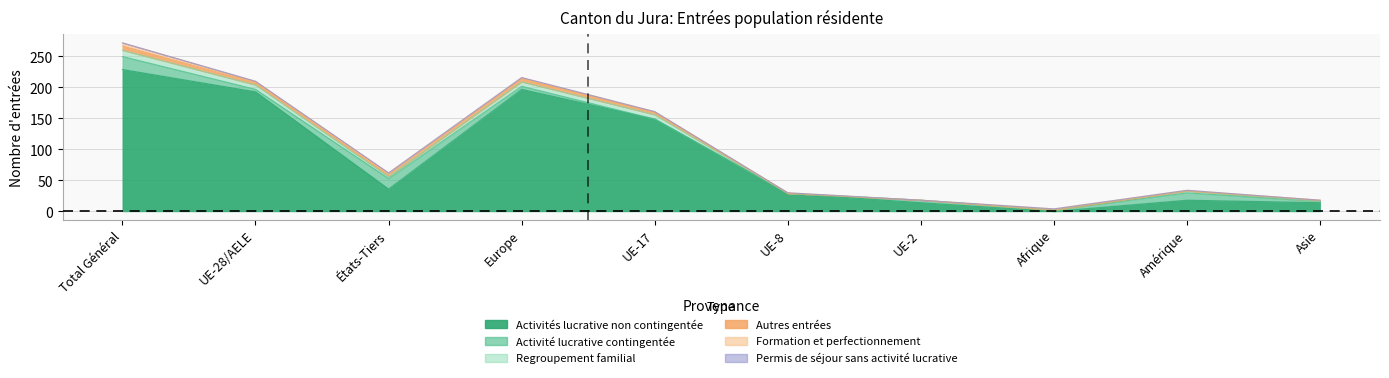

At which label does Autres entrées first exceed 3?

Total Général